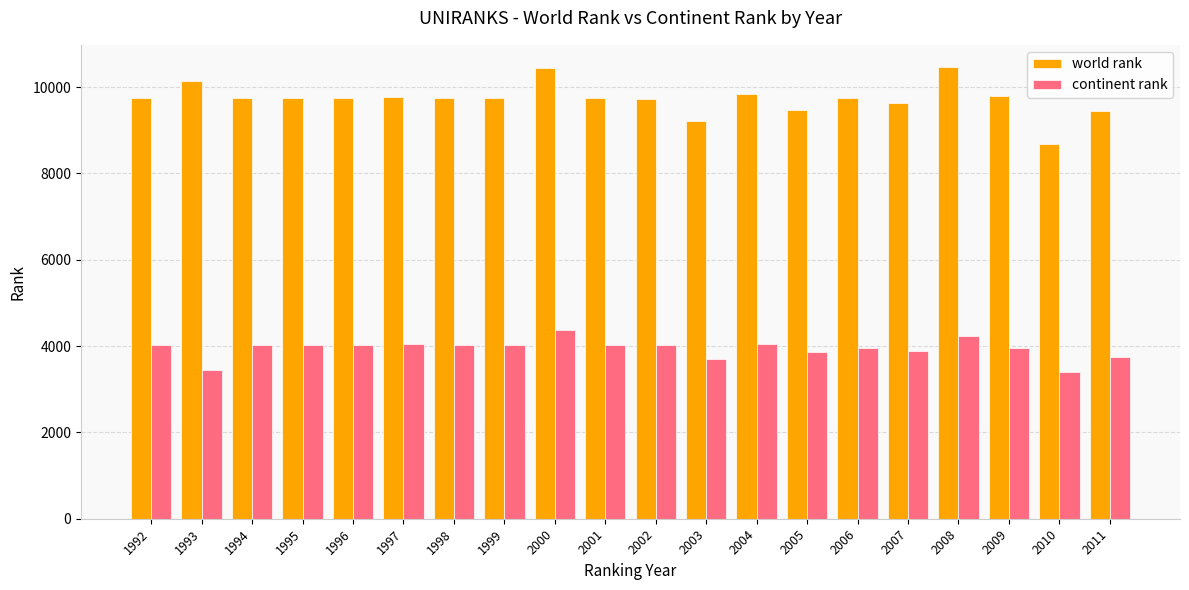

What is the value of the continent rank bar at the 10th from the left?

4025